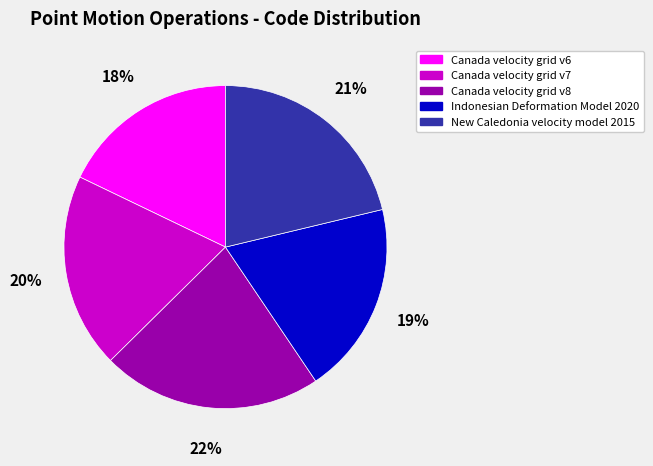

The Canada velocity grid v7 slice represents 28% of the pie. True or false?

False